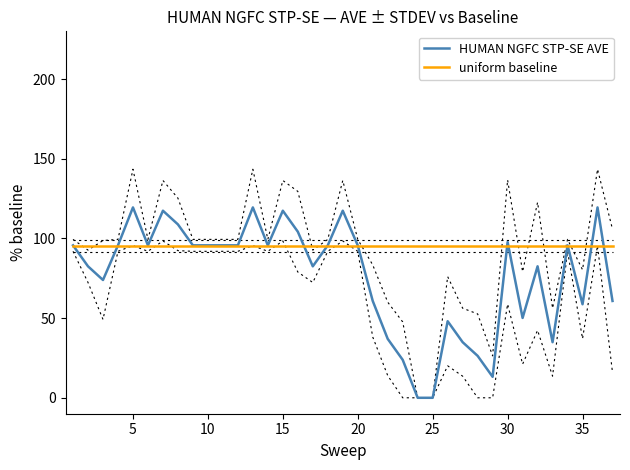

The uniform baseline series shows 95.2 at 35. True or false?

True